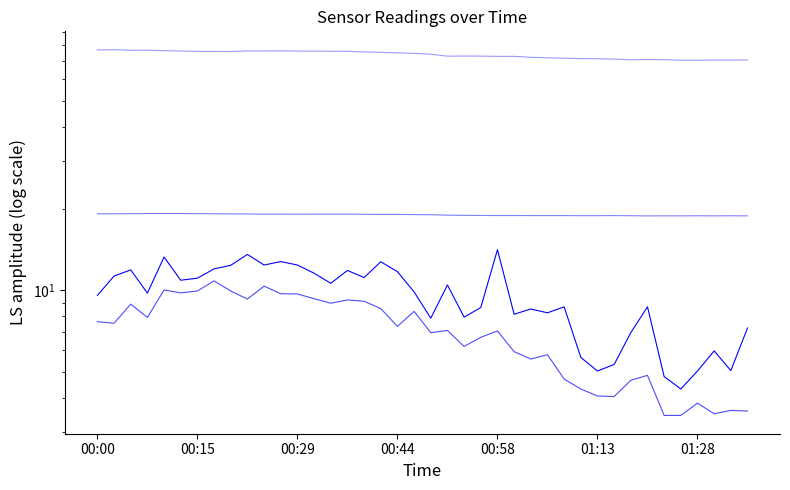

What is the maximum value shown in the chart?

77.2